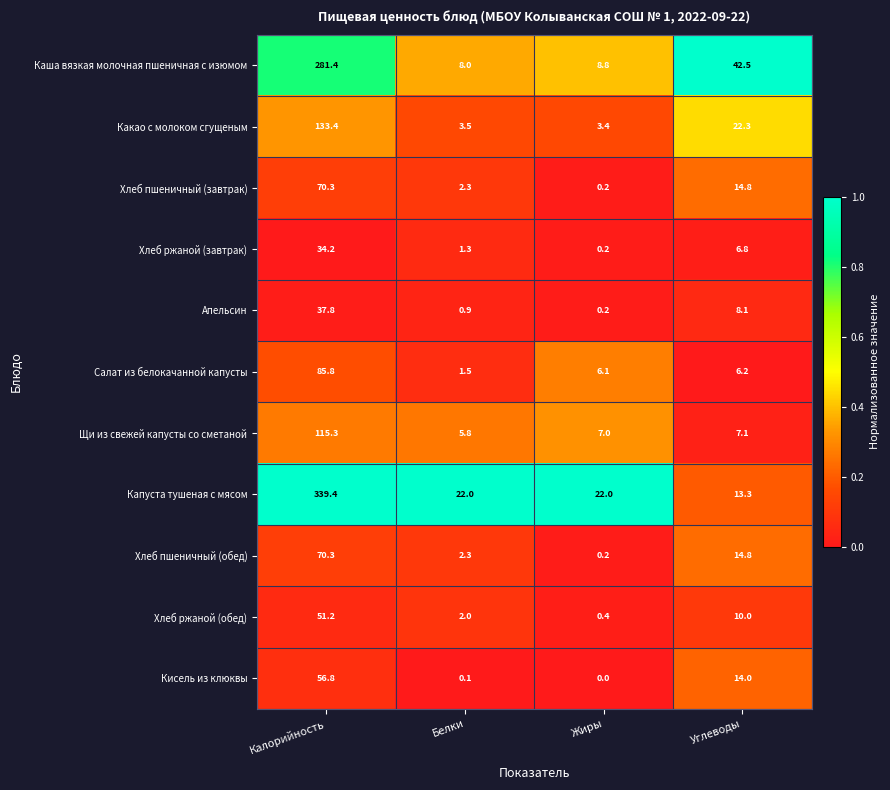

Which category has the highest value in the Какао с молоком сгущеным series?

Калорийность